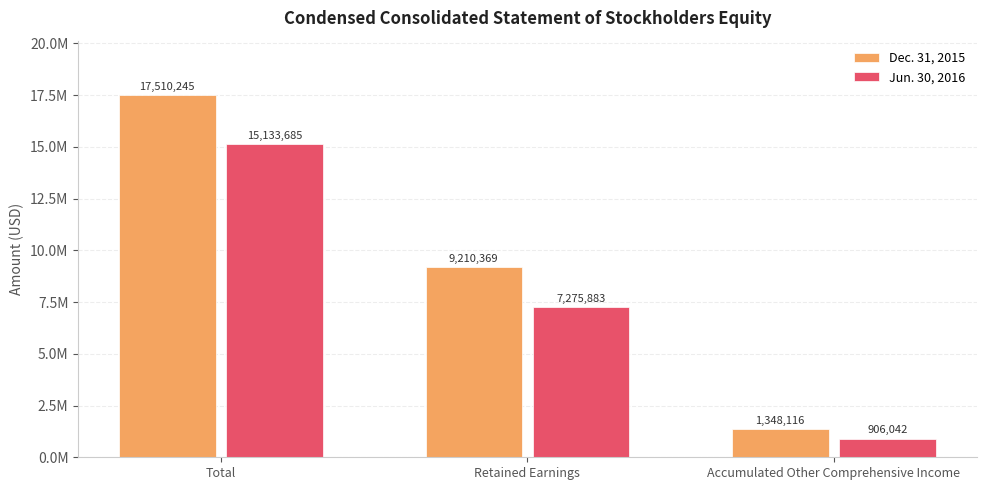

Is it true that Dec. 31, 2015 equals 1348116 at Accumulated Other Comprehensive Income?

True